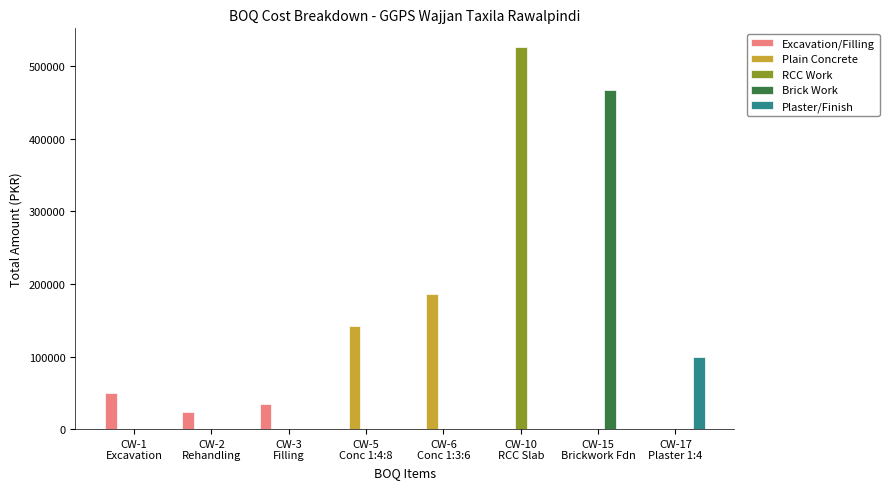

At which label does Plain Concrete reach its peak?

CW-6
Conc 1:3:6